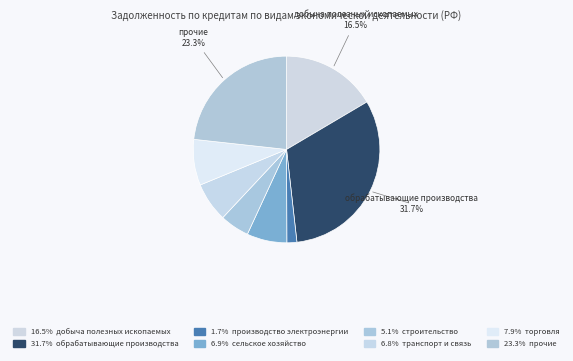

How many segments does this pie chart have?

8